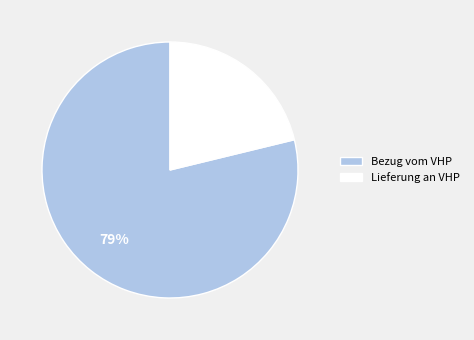

Which slice is the smallest?

Lieferung an VHP